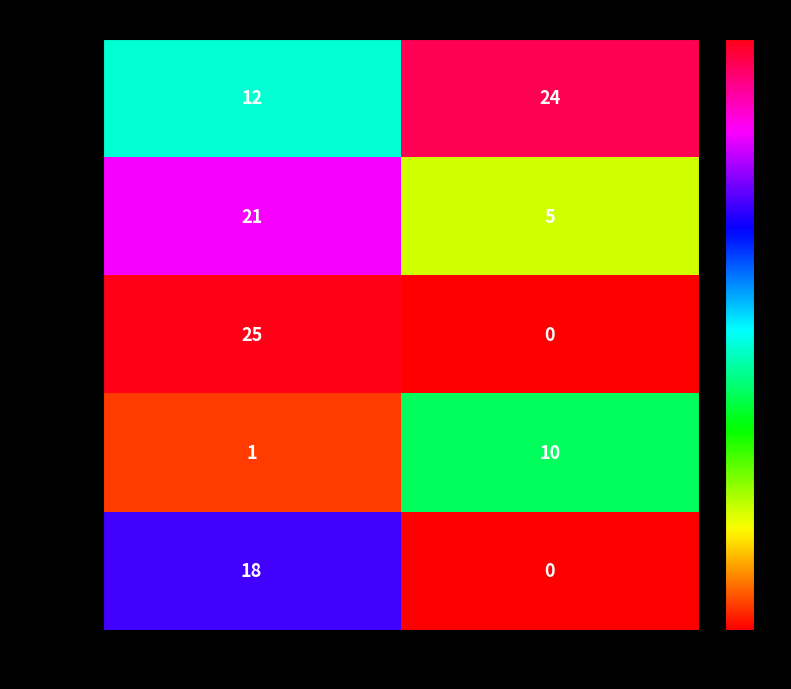

What is the average value of the Board 1 series?

18